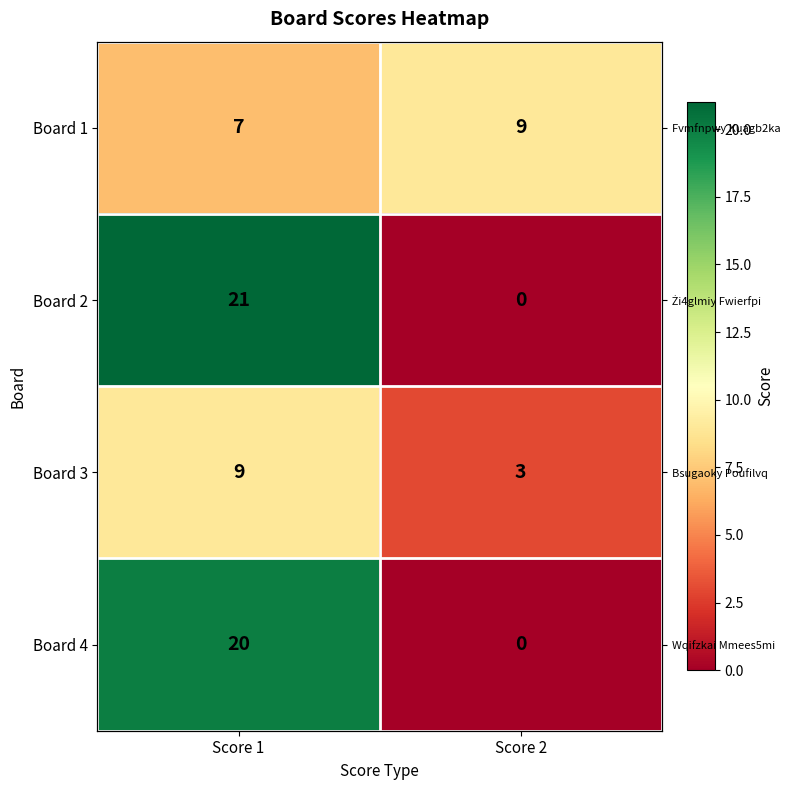

At how many categories does at least one series exceed 7?

2